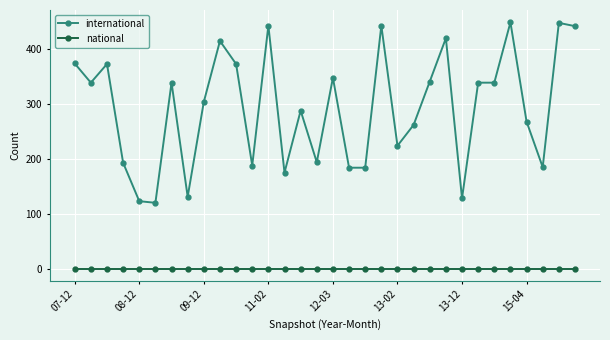

True or false: international has more than 0 interior local peaks.

True